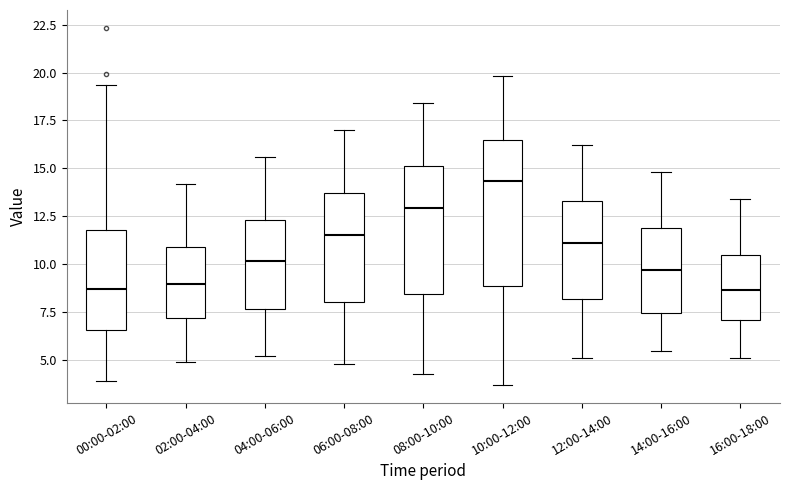

Reading left to right, transcribe this box plot: for each box, give where its median line is, the range the box spans, and where its two whiskers end, as read against the y-axis. The values are not printed on the chart, so give them approximately, as read against the axis.

00:00-02:00: median 8.5, box 6.5 to 12.0, whiskers 4.0 to 19.5
02:00-04:00: median 9.0, box 7.0 to 11.0, whiskers 5.0 to 14.0
04:00-06:00: median 10.0, box 7.5 to 12.5, whiskers 5.0 to 15.5
06:00-08:00: median 11.5, box 8.0 to 13.5, whiskers 5.0 to 17.0
08:00-10:00: median 13.0, box 8.5 to 15.0, whiskers 4.5 to 18.5
10:00-12:00: median 14.5, box 9.0 to 16.5, whiskers 3.5 to 20.0
12:00-14:00: median 11.0, box 8.0 to 13.5, whiskers 5.0 to 16.0
14:00-16:00: median 9.5, box 7.5 to 12.0, whiskers 5.5 to 15.0
16:00-18:00: median 8.5, box 7.0 to 10.5, whiskers 5.0 to 13.5